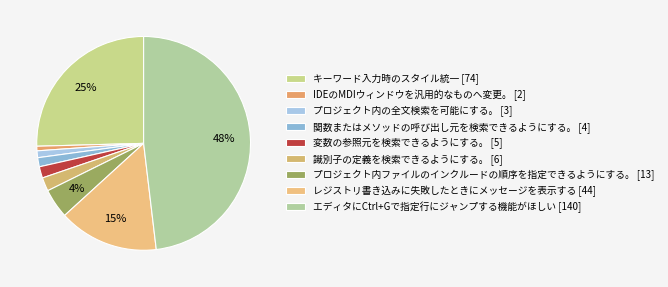

Rank the categories by value from lowest to highest.

IDEのMDIウィンドウを汎用的なものへ変更。 [2], プロジェクト内の全文検索を可能にする。 [3], 関数またはメソッドの呼び出し元を検索できるようにする。 [4], 変数の参照元を検索できるようにする。 [5], 識別子の定義を検索できるようにする。 [6], プロジェクト内ファイルのインクルードの順序を指定できるようにする。 [13], レジストリ書き込みに失敗したときにメッセージを表示する [44], キーワード入力時のスタイル統一 [74], エディタにCtrl+Gで指定行にジャンプする機能がほしい [140]